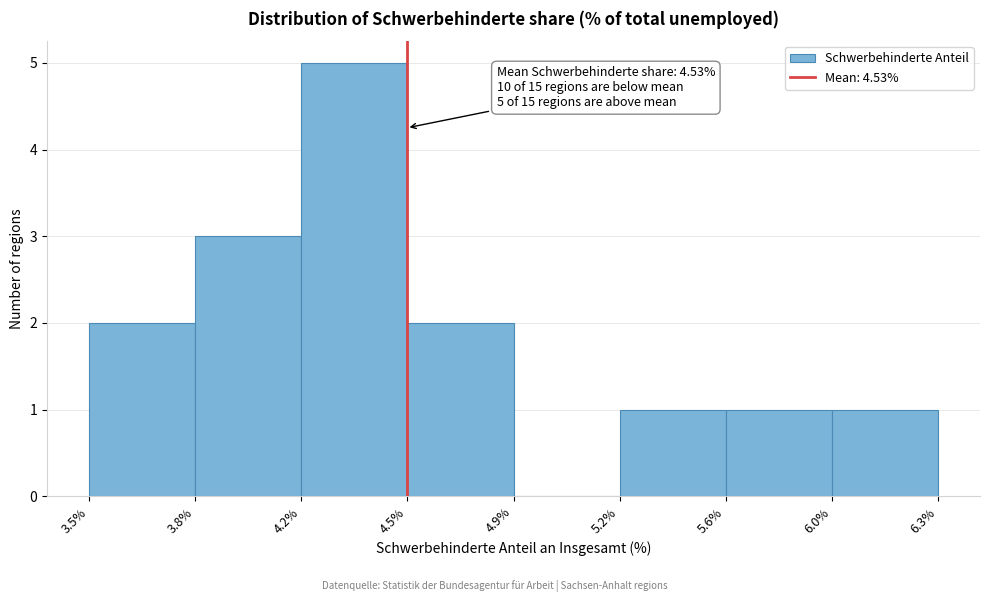

Reading right to left, extract all data points from this chart.

6.0%=1	5.6%=1	5.2%=1	4.9%=0	4.5%=2	4.2%=5	3.8%=3	3.5%=2